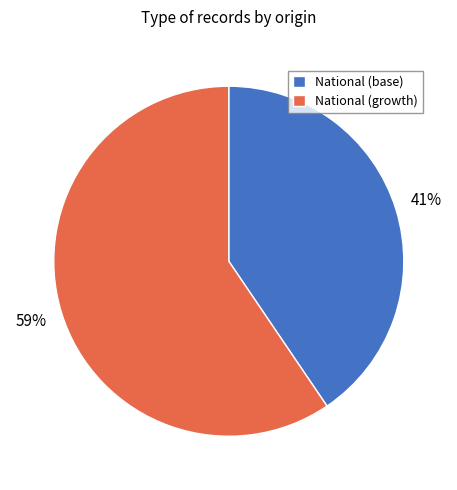

Count the number of slices in the pie.

2